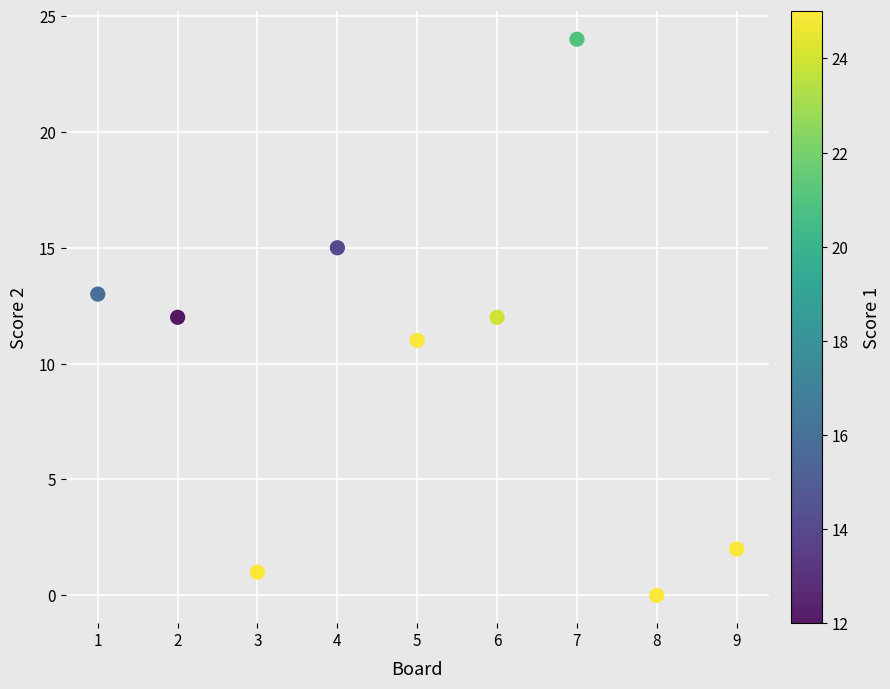

What is the range of Y values (max minus min)?

24